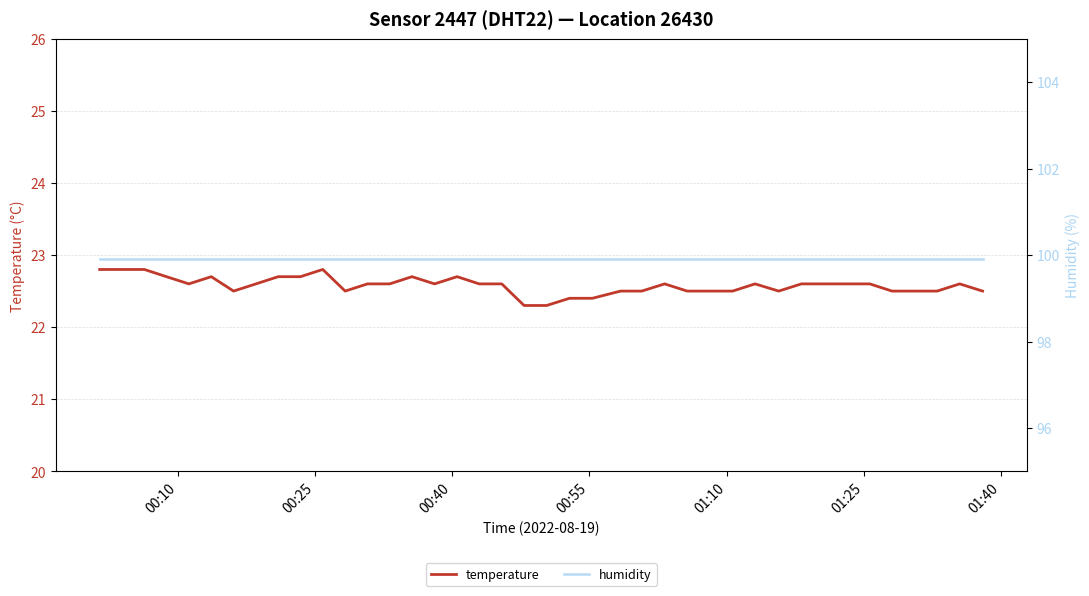

What is the highest value of the temperature series?

22.8